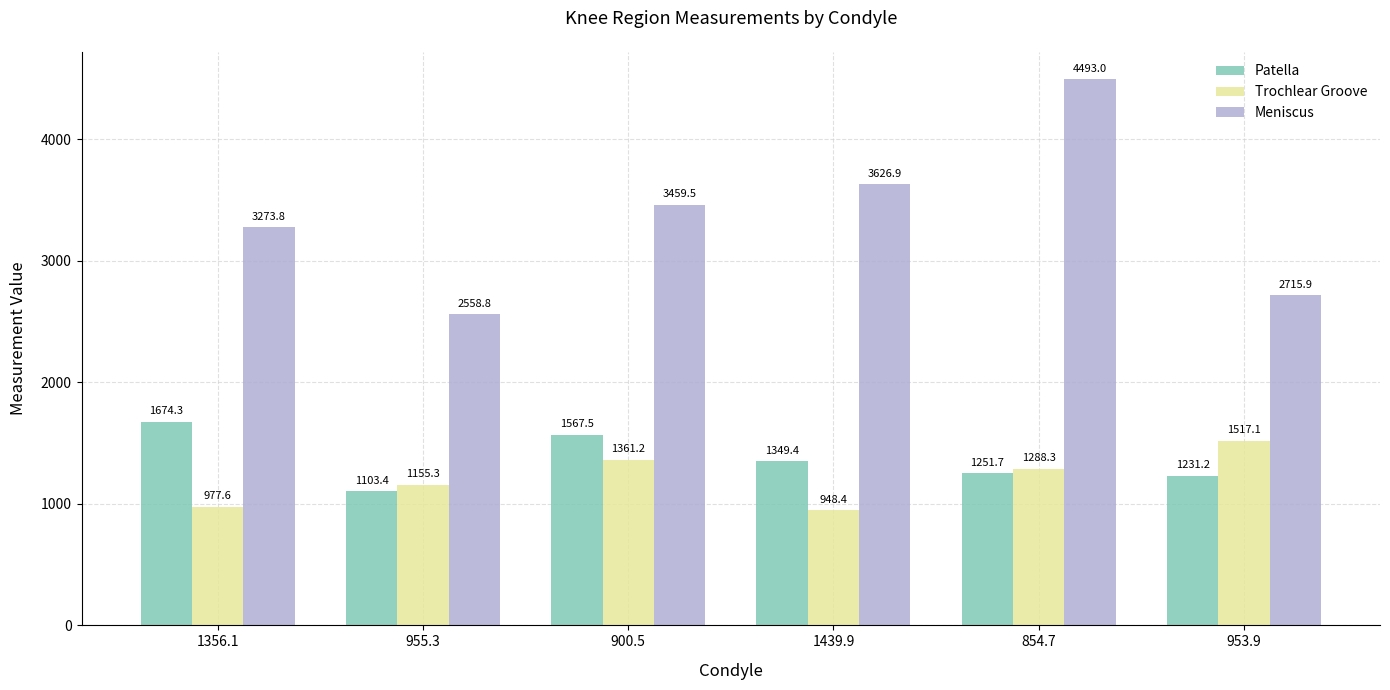

Rank the series at 900.5 from lowest to highest value.

Trochlear Groove, Patella, Meniscus